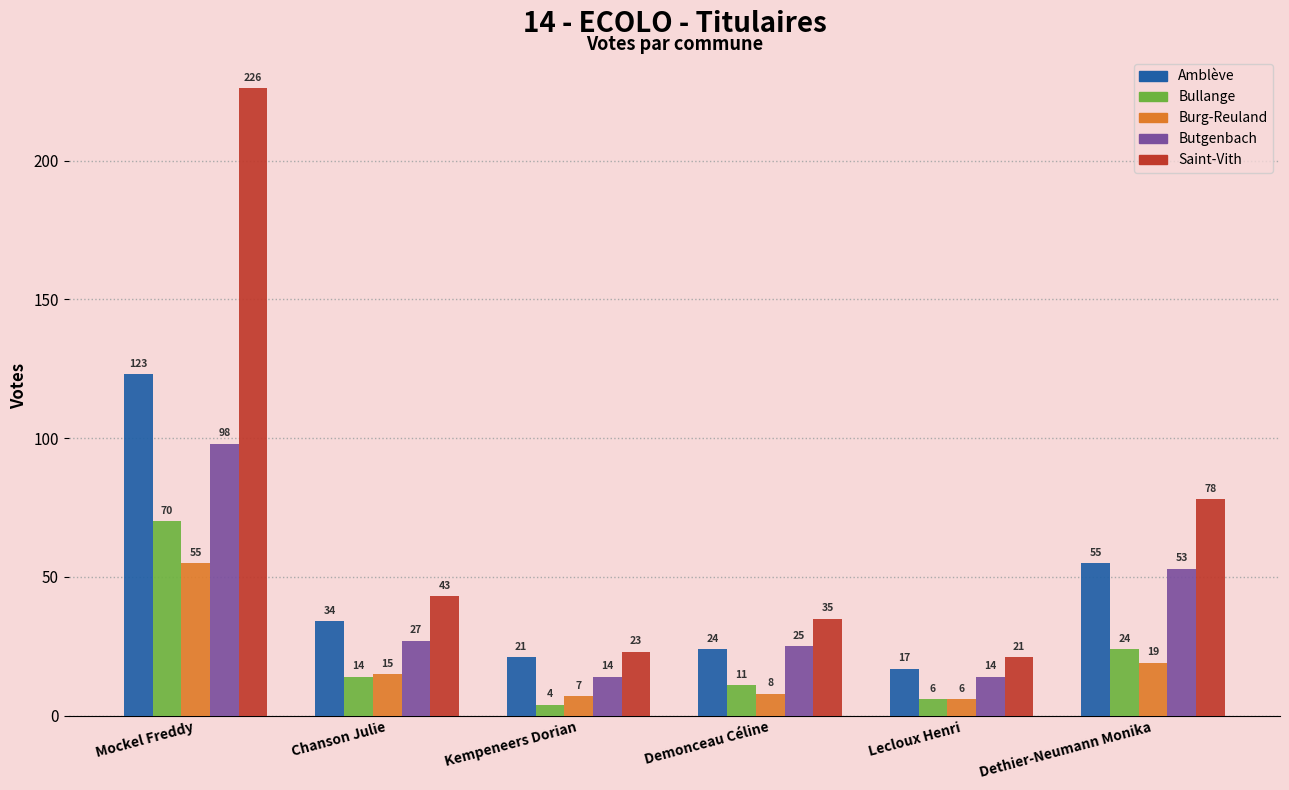

The Amblève series shows 21 at Kempeneers Dorian. True or false?

True